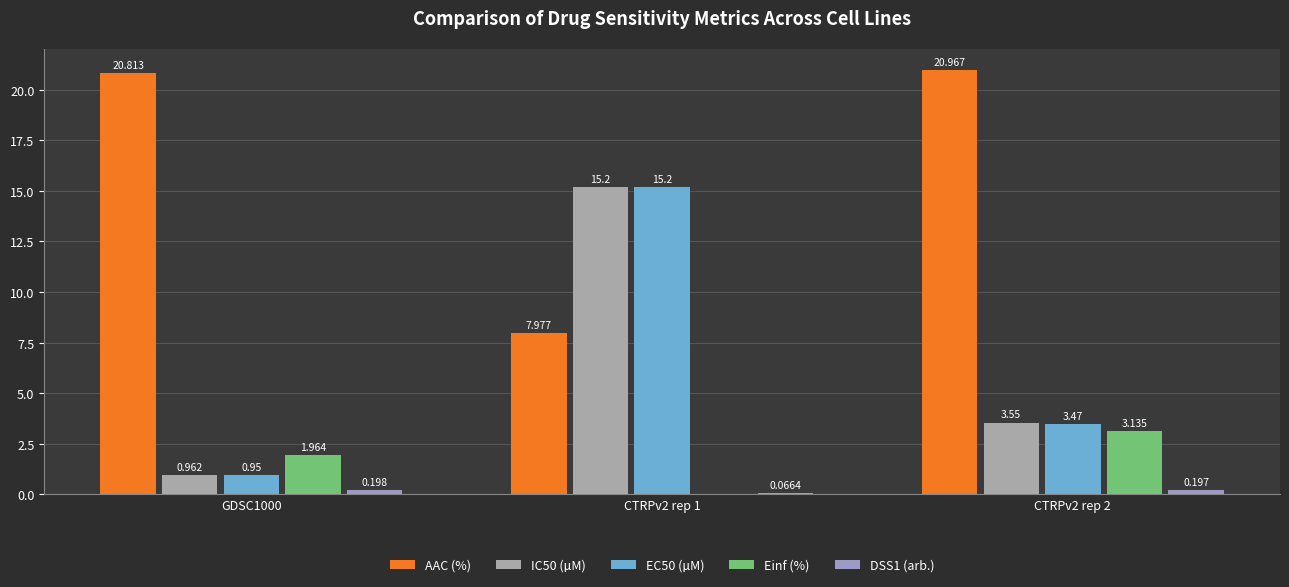

The AAC (%) series shows 21.0 at CTRPv2 rep 2. True or false?

True